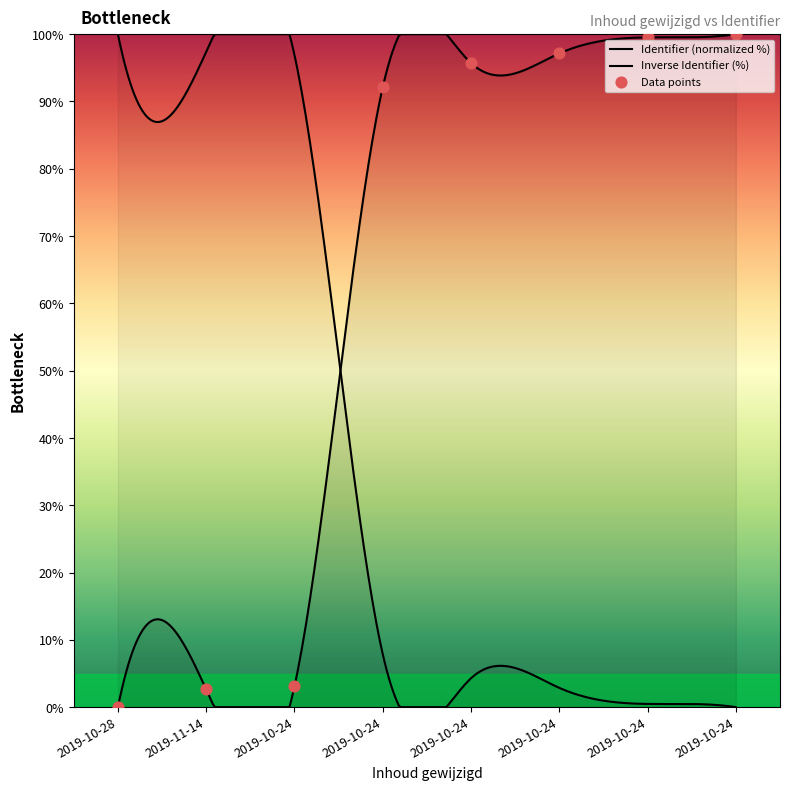

What is the change in value from 2019-10-24 to 2019-10-24?

+5.0